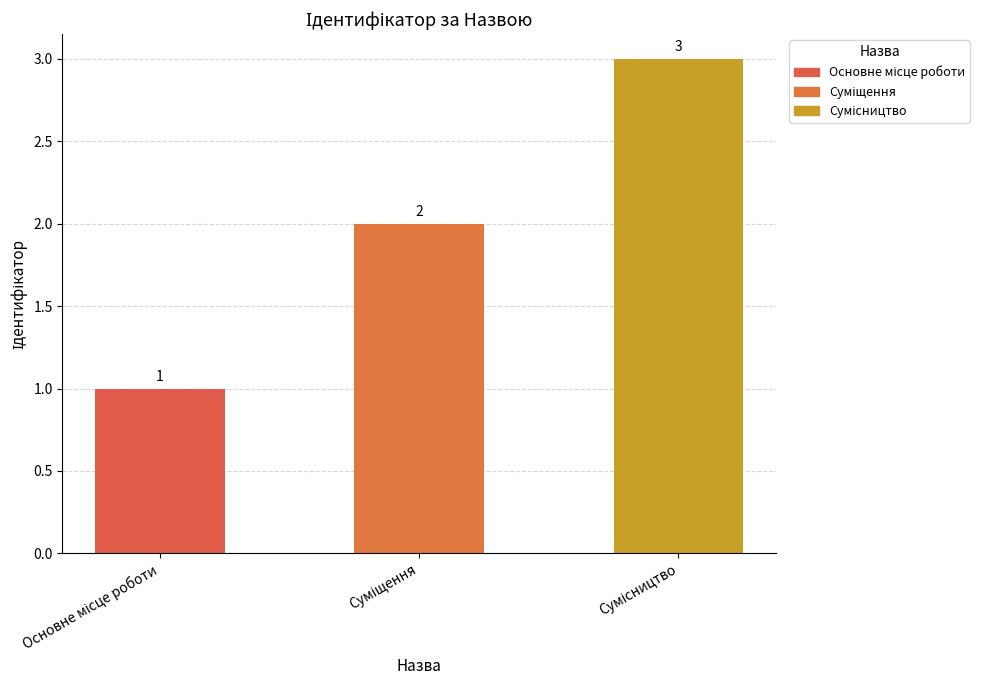

What is the value of the 2nd bar from the left?

2